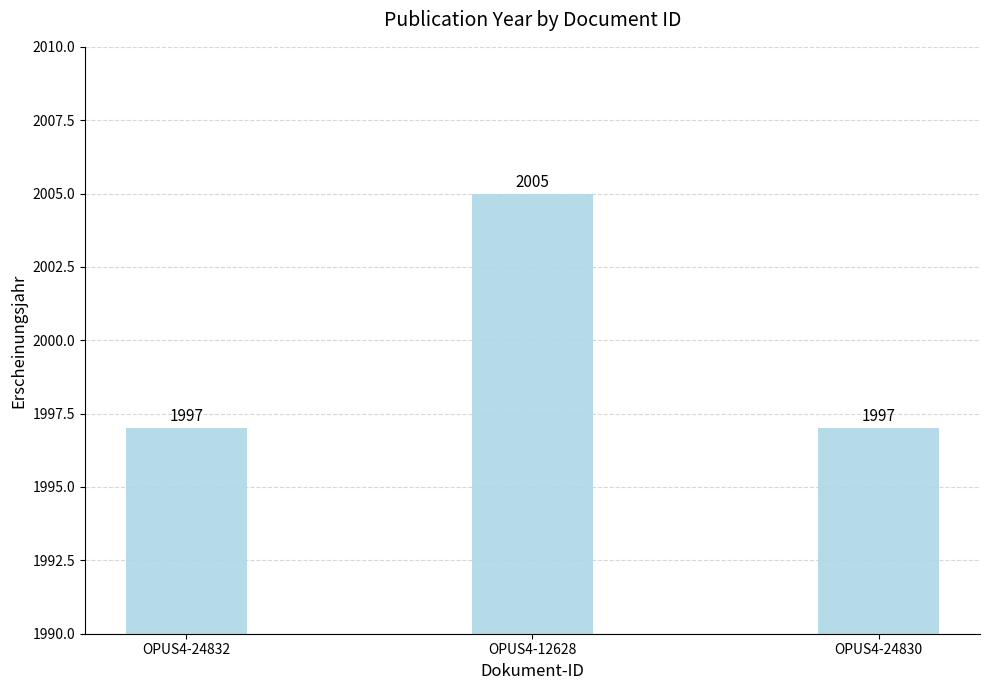

At which category does the chart reach its peak across all series?

OPUS4-12628